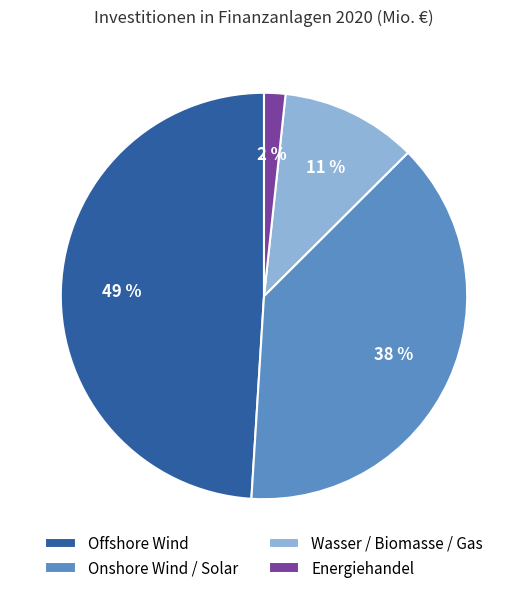

Which slice is the smallest?

Energiehandel